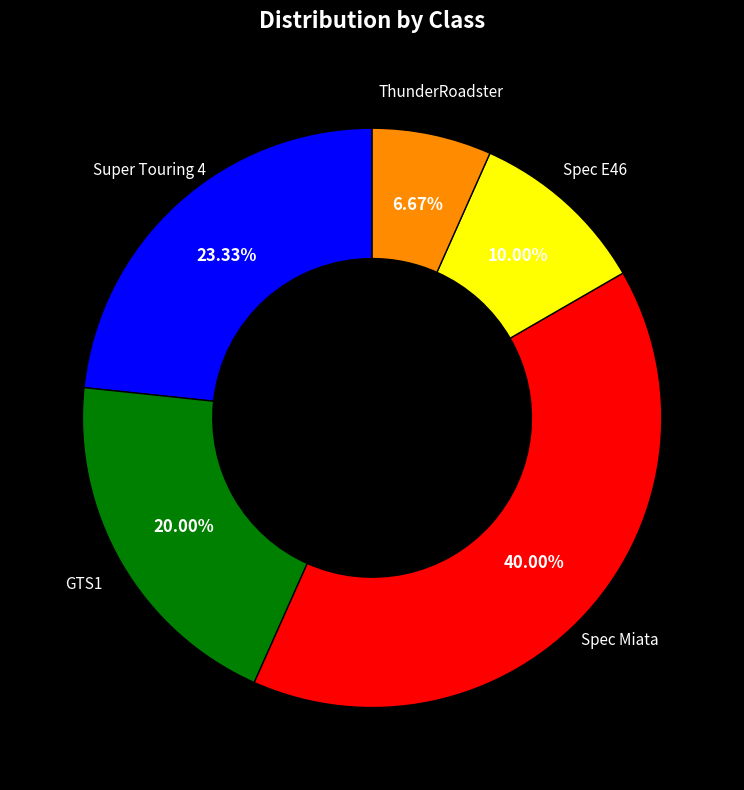

Is there any slice that represents more than half of the pie?

No